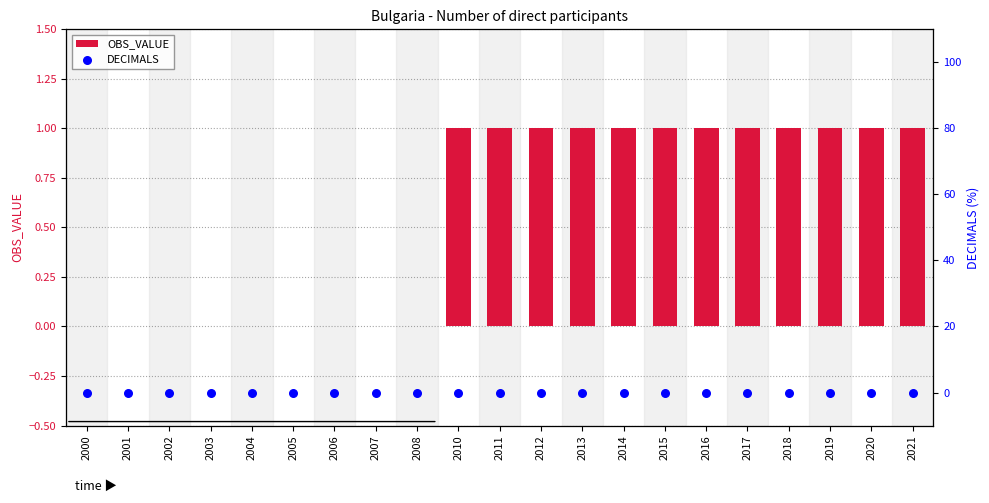

What is the total value across all series at 2012?

1